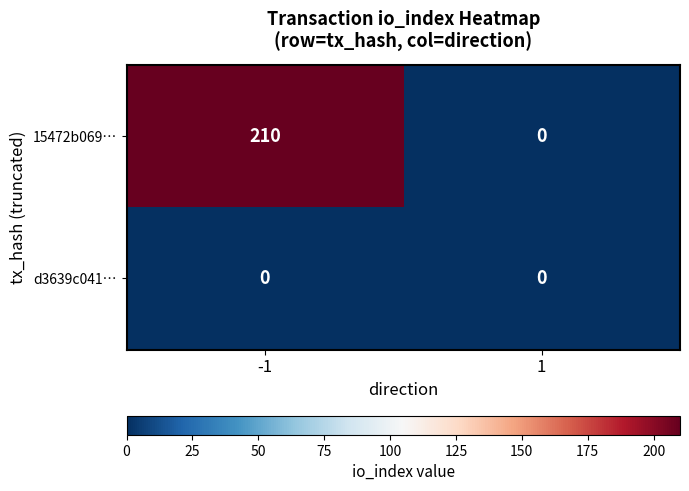

Reading right to left, what are all the values shown in this chart?

15472b069…: 1=0	-1=210
d3639c041…: 1=0	-1=0